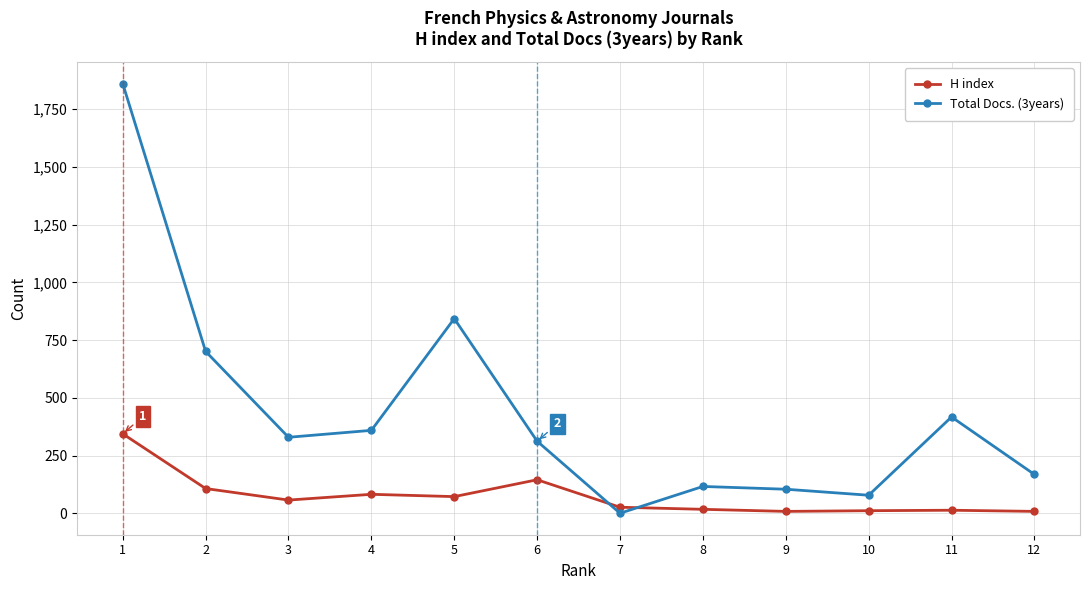

List the series in order of their overall mean, highest first.

Total Docs. (3years), H index